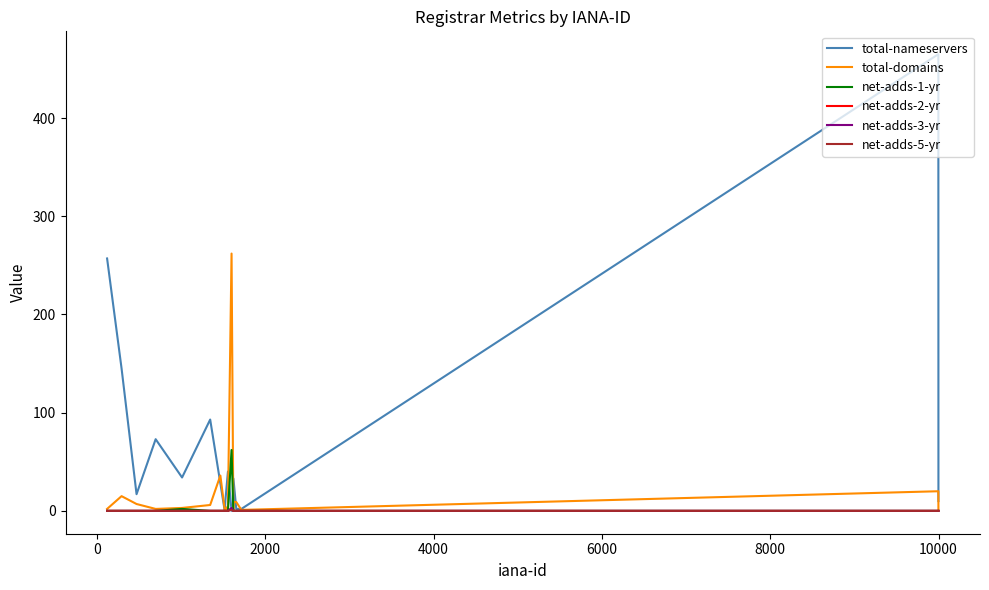

True or false: total-nameservers has more than 2 points higher than both neighbors.

True